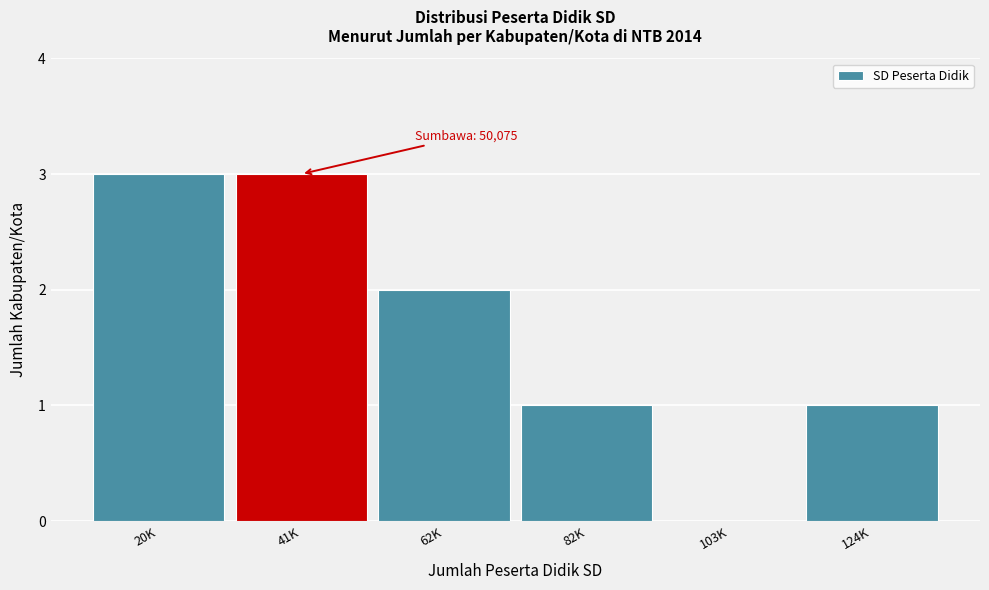

Reading left to right, transcribe all the data shown in this chart.

20K=3	41K=3	62K=2	82K=1	103K=0	124K=1